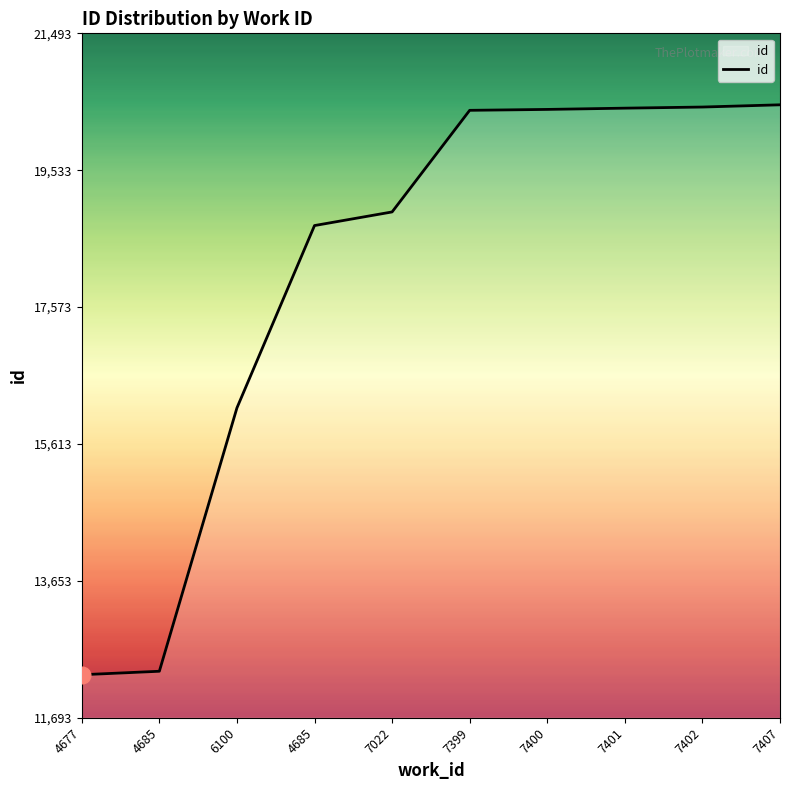

Is this an area chart (filled region under the line)?

Yes